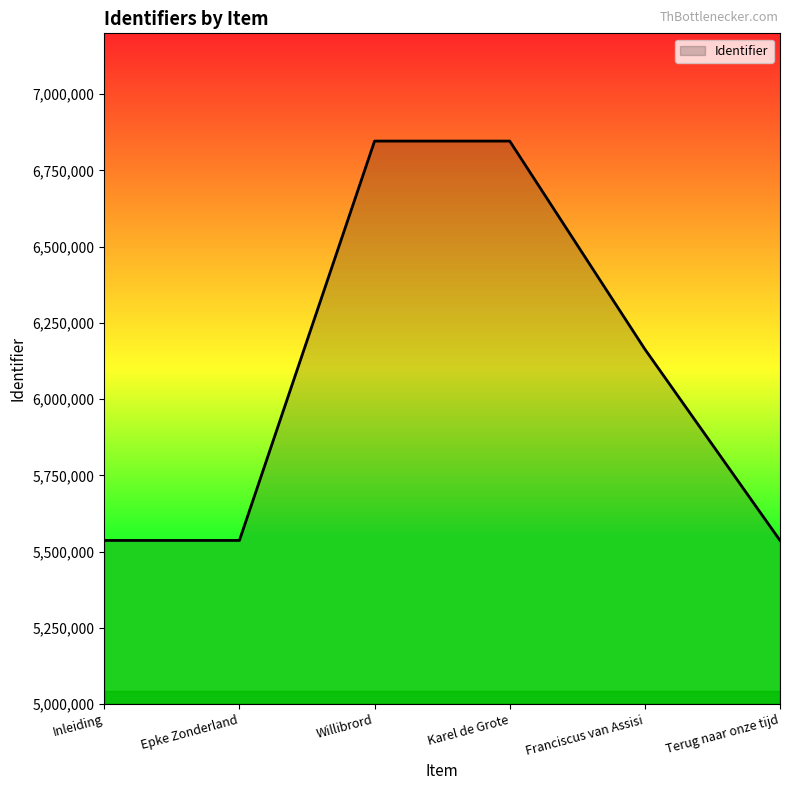

What is the difference between the maximum and minimum values?

1310236